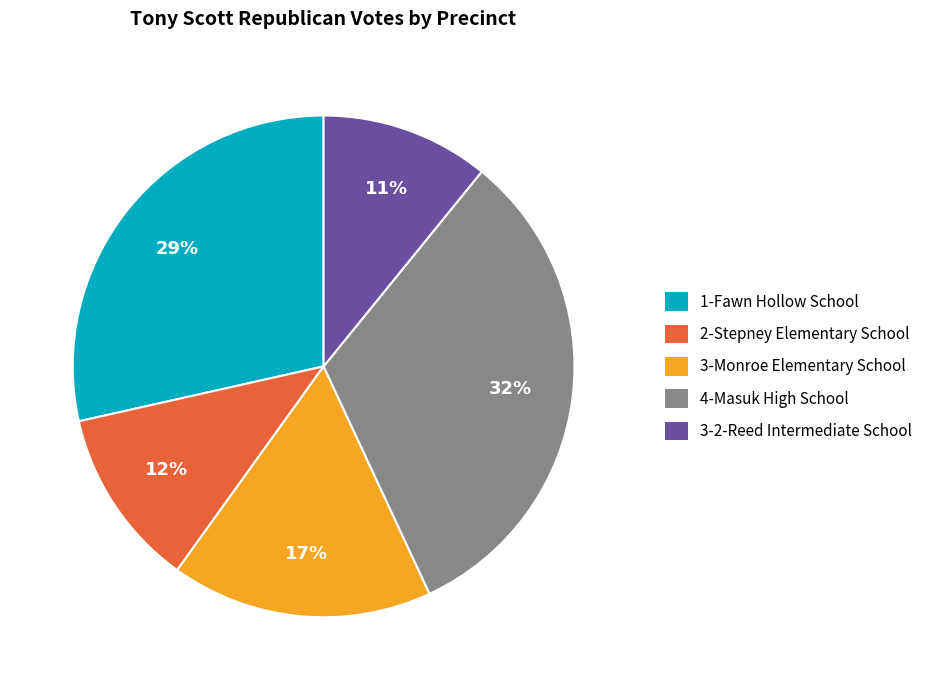

To the nearest percent, what is the average slice percentage?

20%